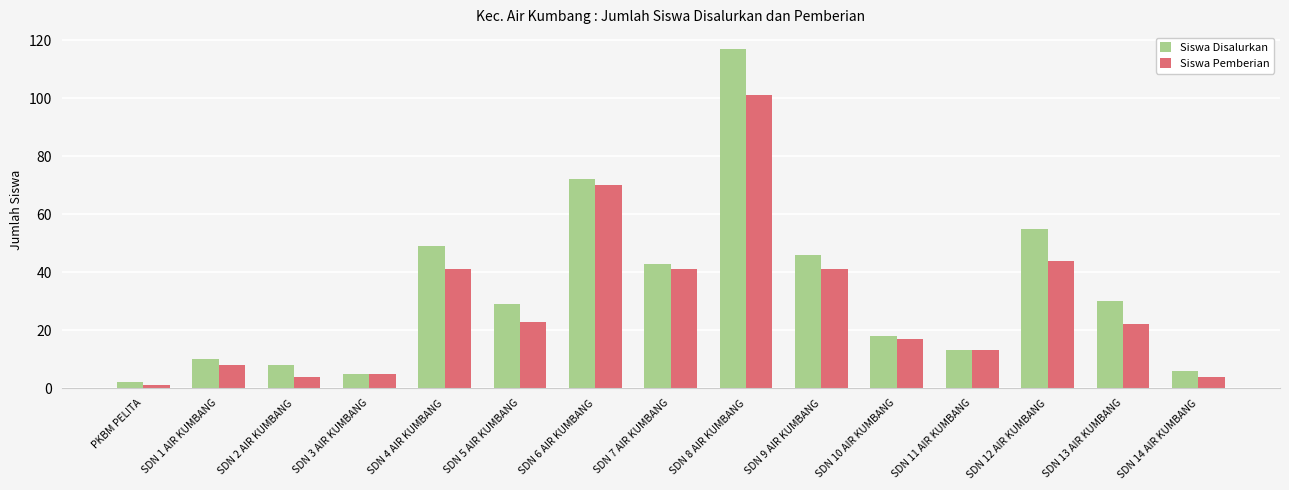

Reading left to right, list all the values displayed in this chart.

Siswa Disalurkan: PKBM PELITA=2	SDN 1 AIR KUMBANG=10	SDN 2 AIR KUMBANG=8	SDN 3 AIR KUMBANG=5	SDN 4 AIR KUMBANG=49	SDN 5 AIR KUMBANG=29	SDN 6 AIR KUMBANG=72	SDN 7 AIR KUMBANG=43	SDN 8 AIR KUMBANG=117	SDN 9 AIR KUMBANG=46	SDN 10 AIR KUMBANG=18	SDN 11 AIR KUMBANG=13	SDN 12 AIR KUMBANG=55	SDN 13 AIR KUMBANG=30	SDN 14 AIR KUMBANG=6
Siswa Pemberian: PKBM PELITA=1	SDN 1 AIR KUMBANG=8	SDN 2 AIR KUMBANG=4	SDN 3 AIR KUMBANG=5	SDN 4 AIR KUMBANG=41	SDN 5 AIR KUMBANG=23	SDN 6 AIR KUMBANG=70	SDN 7 AIR KUMBANG=41	SDN 8 AIR KUMBANG=101	SDN 9 AIR KUMBANG=41	SDN 10 AIR KUMBANG=17	SDN 11 AIR KUMBANG=13	SDN 12 AIR KUMBANG=44	SDN 13 AIR KUMBANG=22	SDN 14 AIR KUMBANG=4